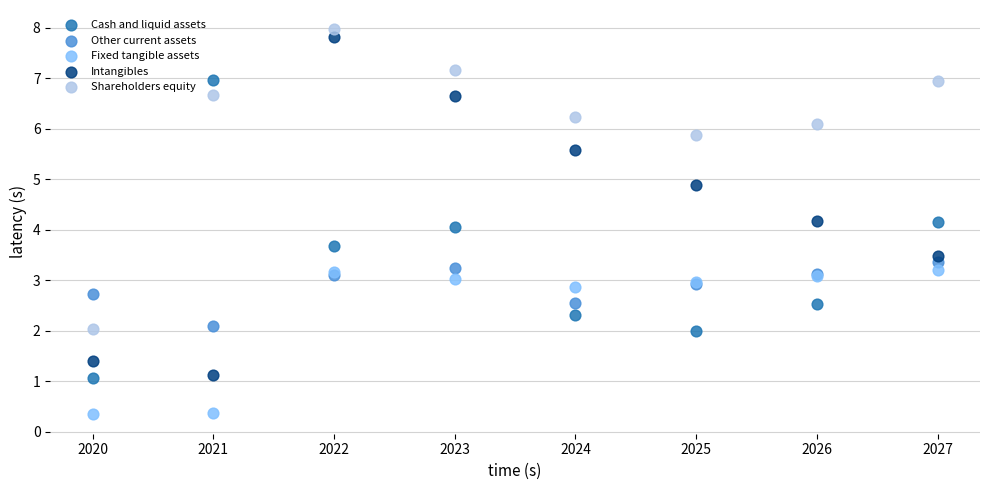

What are all the series names shown in the legend?

Cash and liquid assets, Other current assets, Fixed tangible assets, Intangibles, Shareholders equity